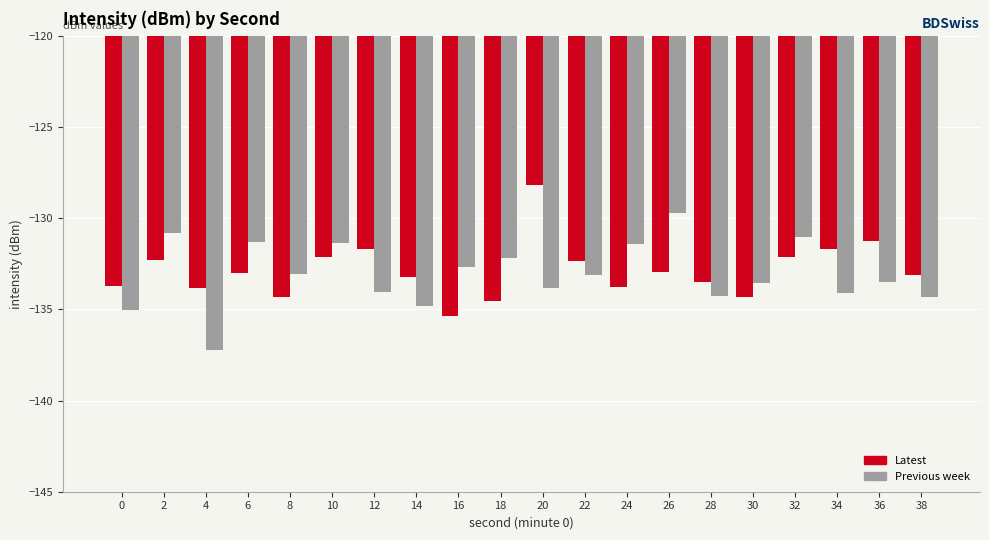

What is the value of the Latest bar at the 12th from the left?

-132.3